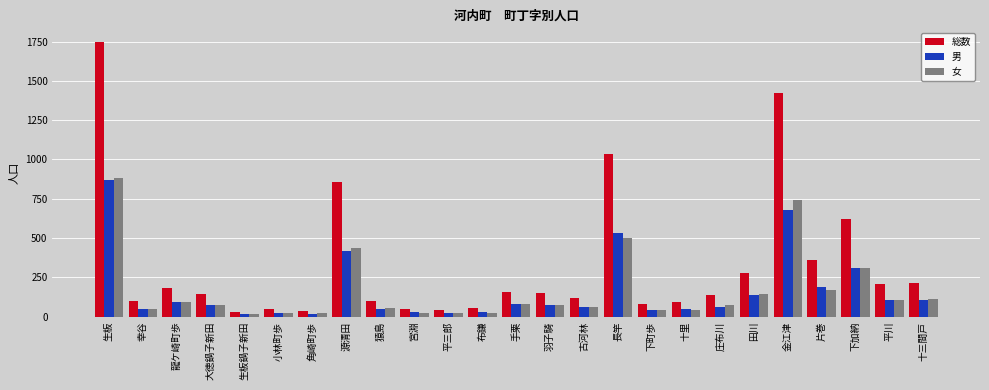

What is the sum of all 女 values?

4178